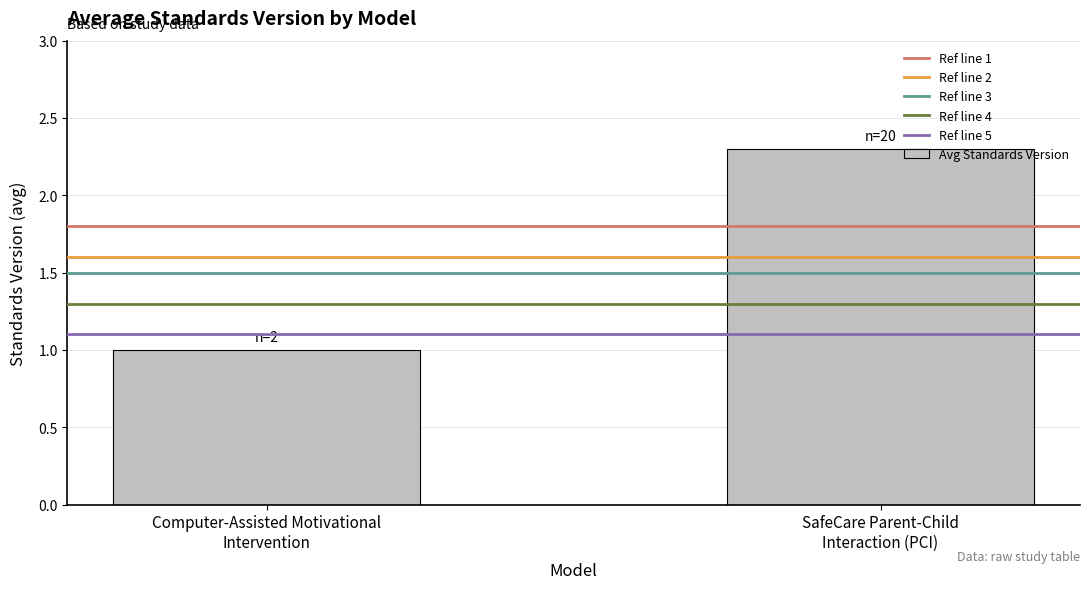

What is the label of the 2nd bar from the right?

Computer-Assisted Motivational
Intervention